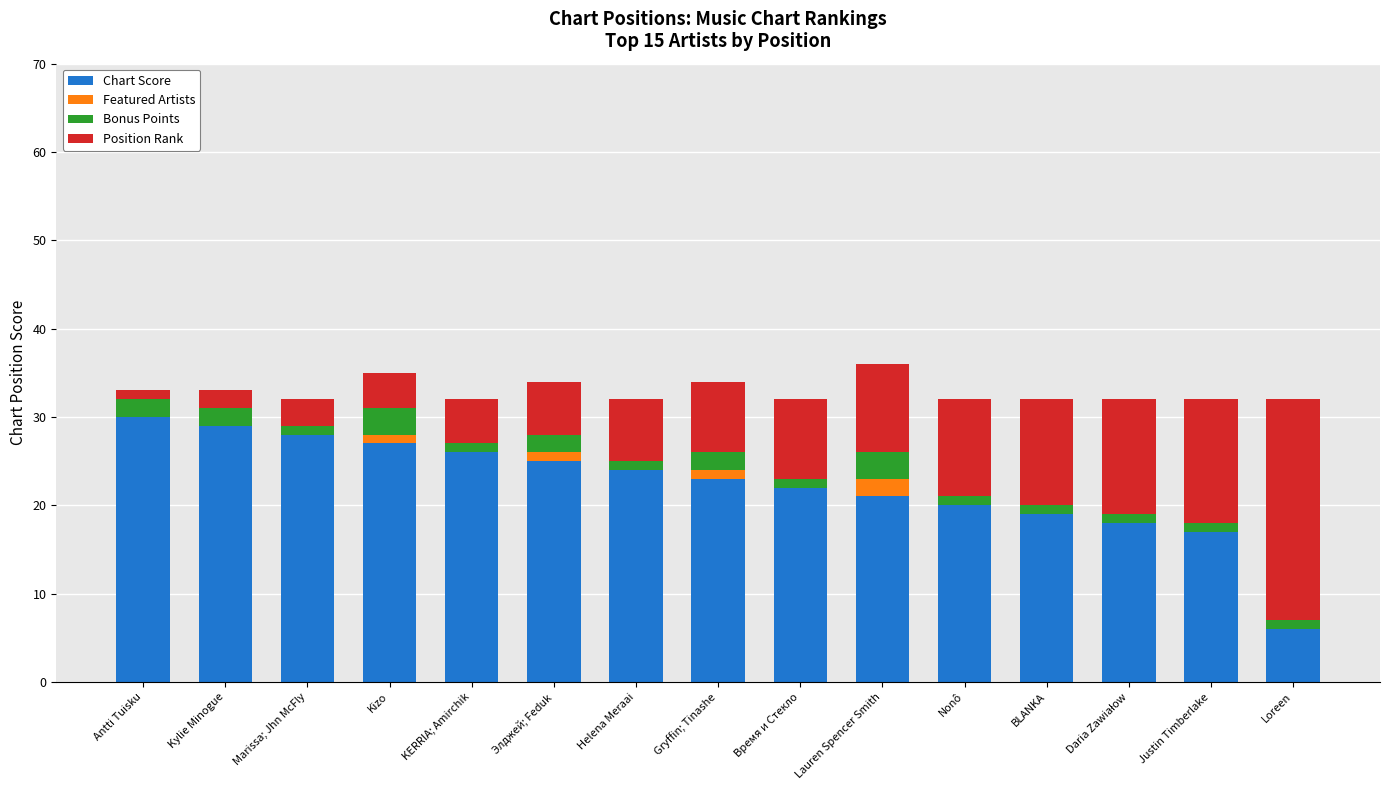

What is the sum of all Chart Score values?

335